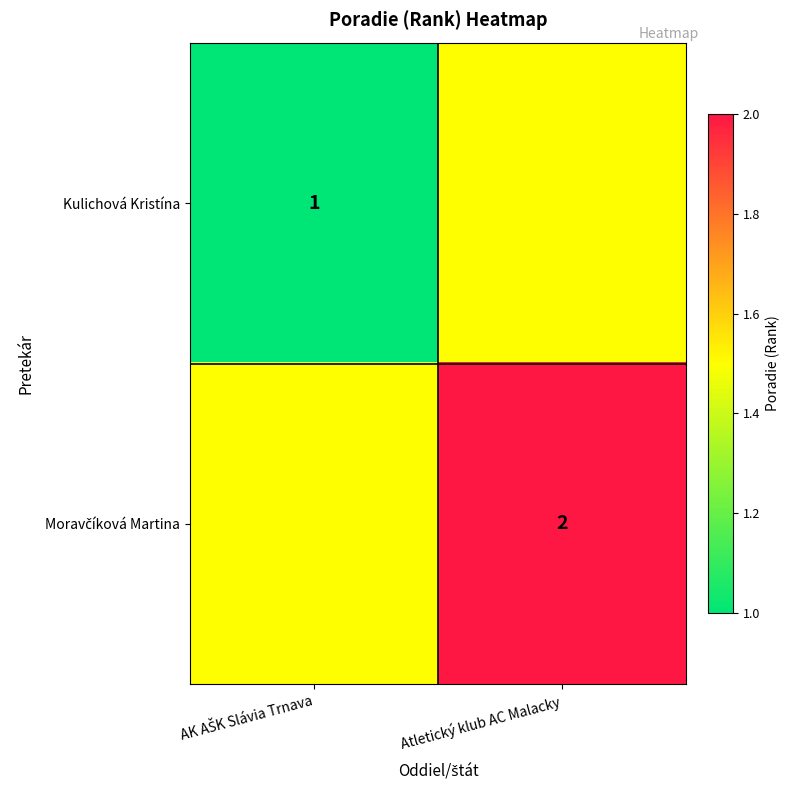

How many data points in Moravčíková Martina are less than 2?

1